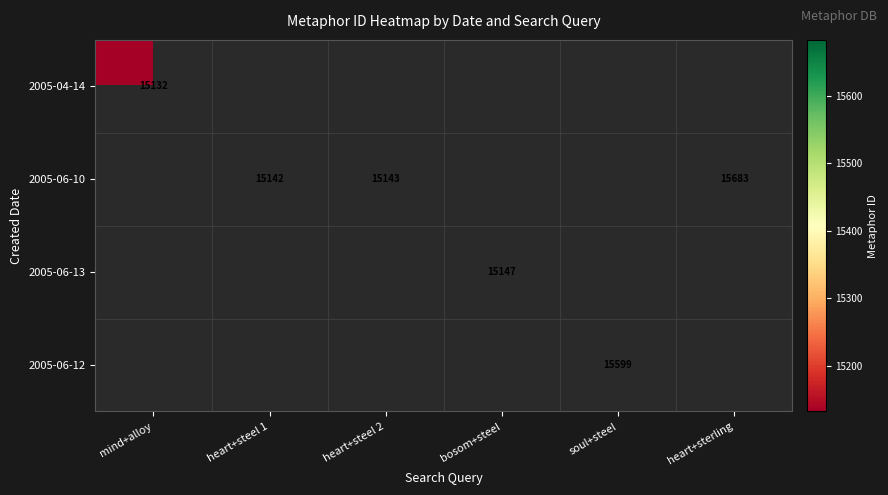

The value of 2005-06-12 at soul+steel is 3386. True or false?

False